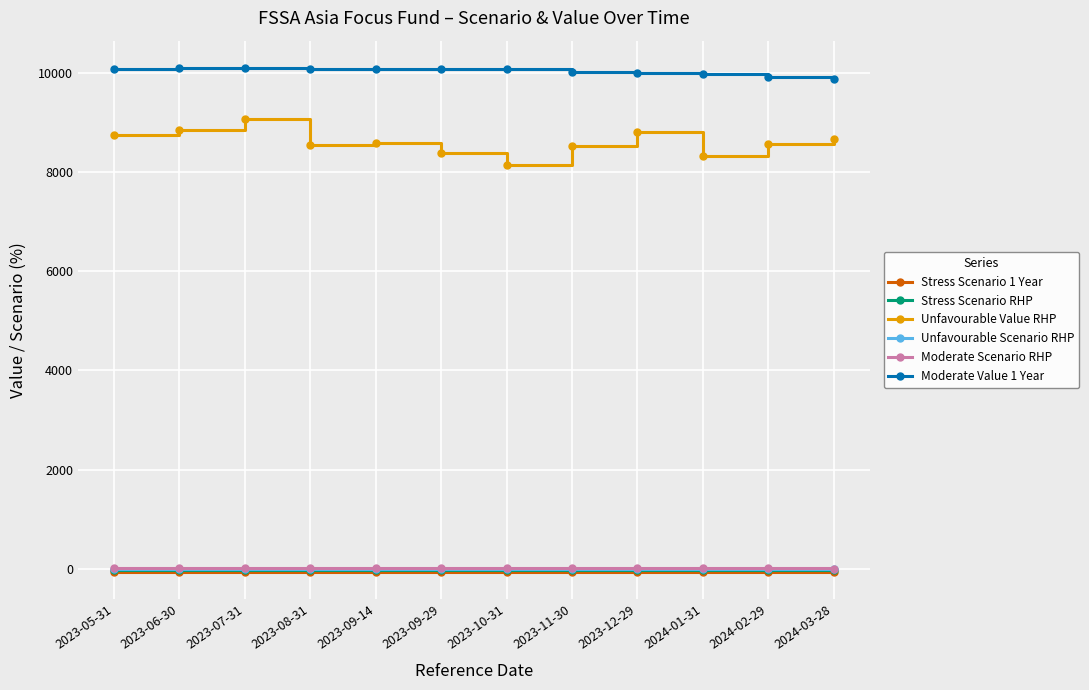

What is the label of the 3rd point from the left?

2023-07-31